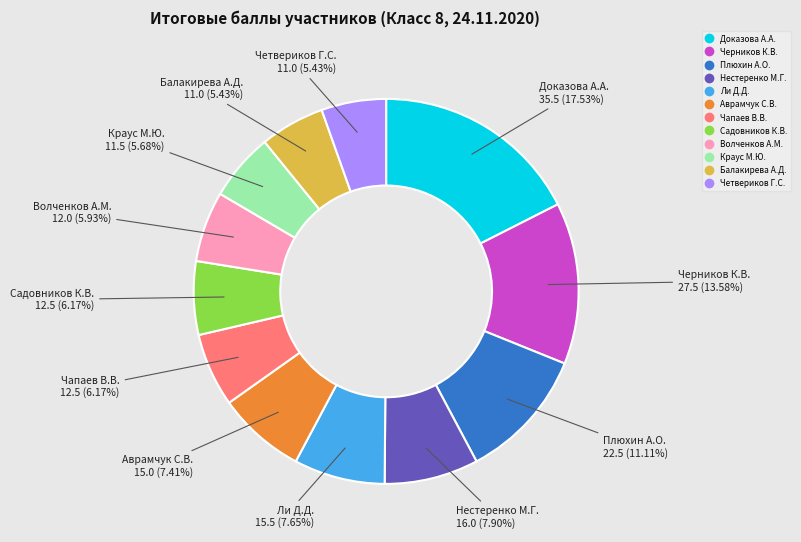

Count the number of slices in the pie.

12